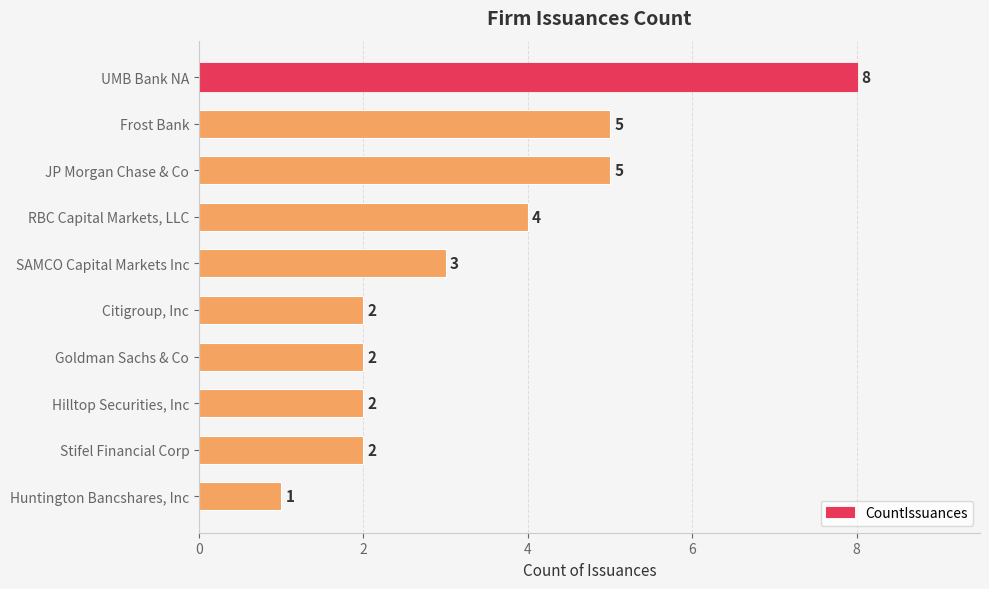

At which label is the value closest to 4?

RBC Capital Markets, LLC